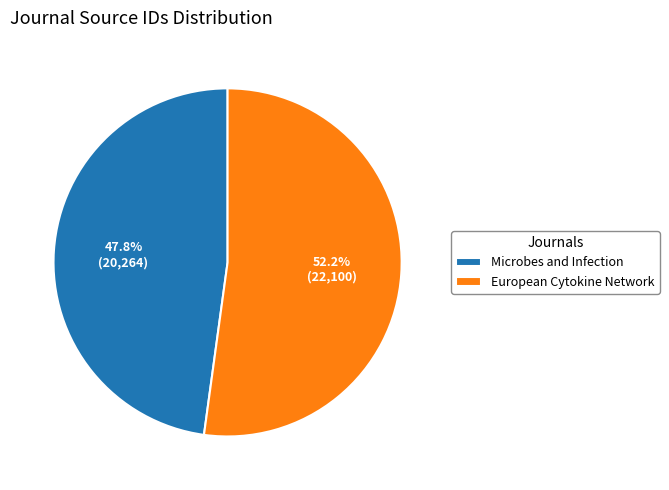

True or false: European Cytokine Network accounts for 52% of the total.

True